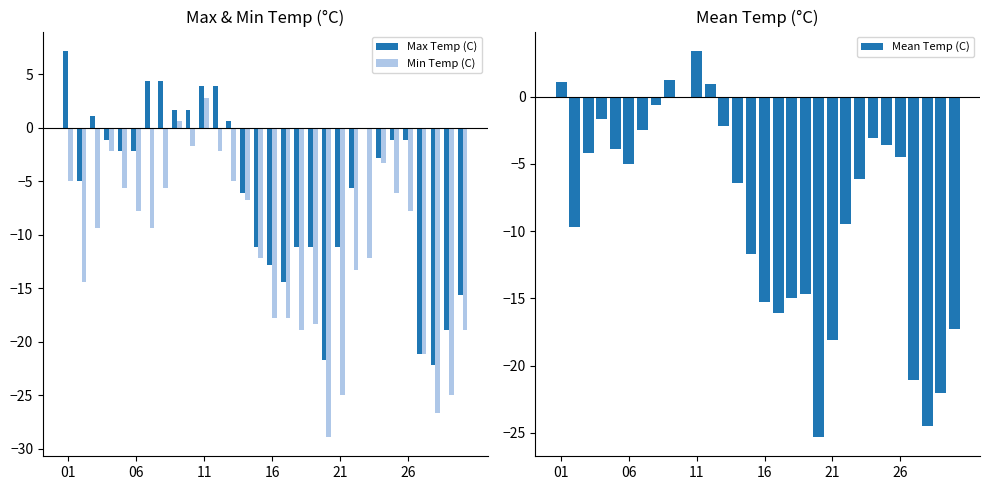

At which label does Min Temp (C) reach its peak?

11